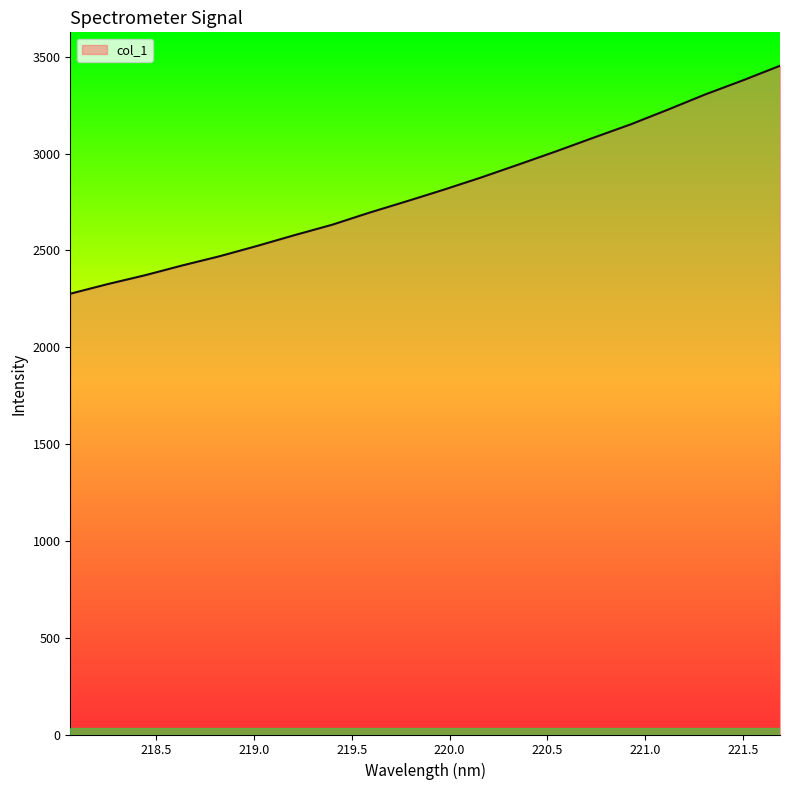

What is the maximum value shown in the chart?

3454.1